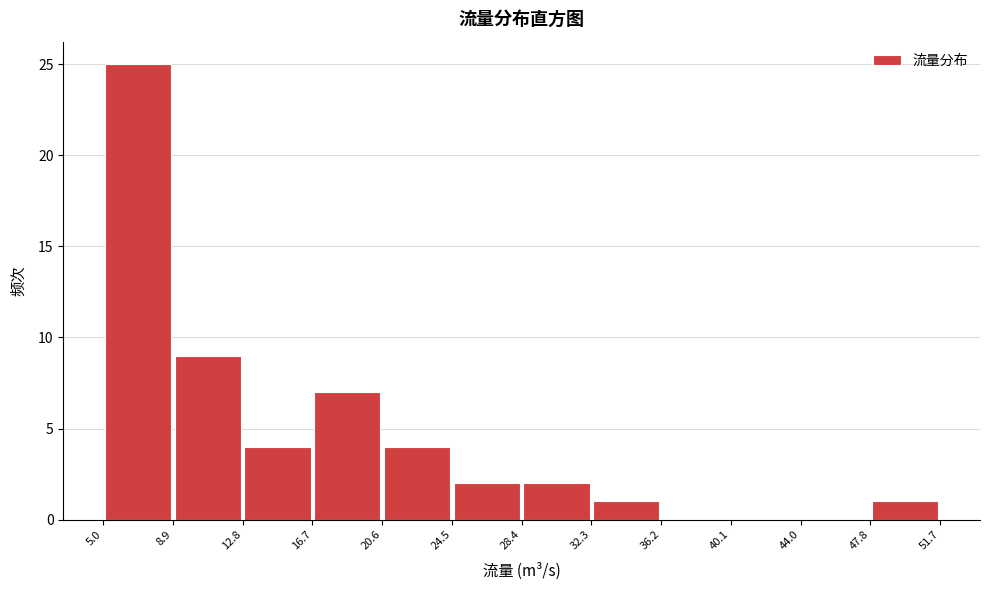

What is the height of the bar covering 20.6 to 24.5 on the x-axis? The values are not printed on the chart, so give them approximately, as read against the axis.

4